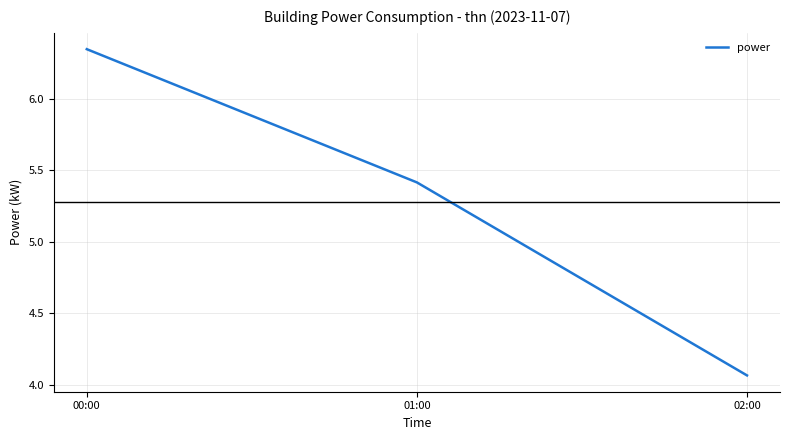

True or false: the data shows 1.3 at 00:00.

False